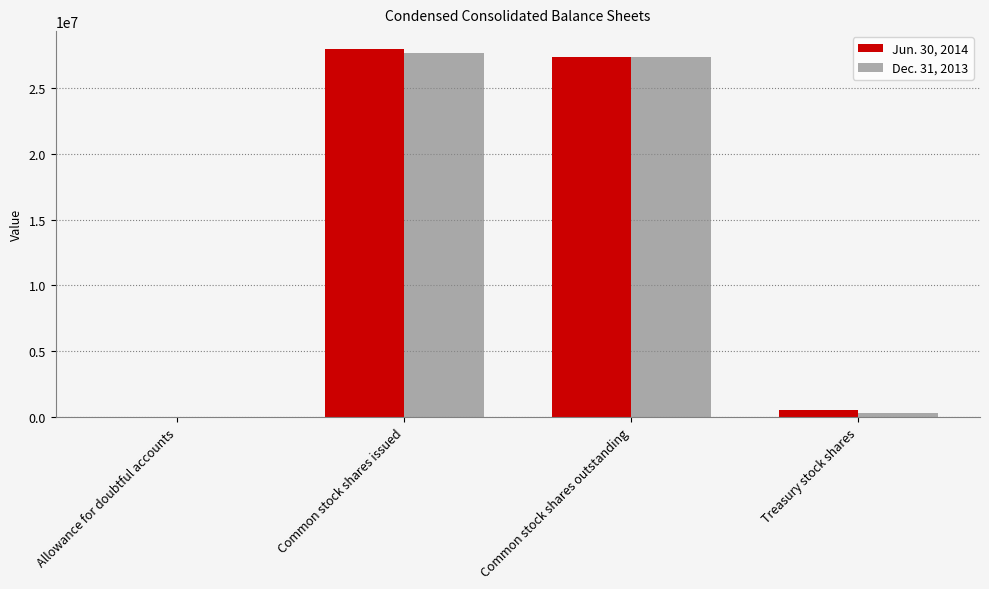

What value does the Dec. 31, 2013 series have at Treasury stock shares?

319500